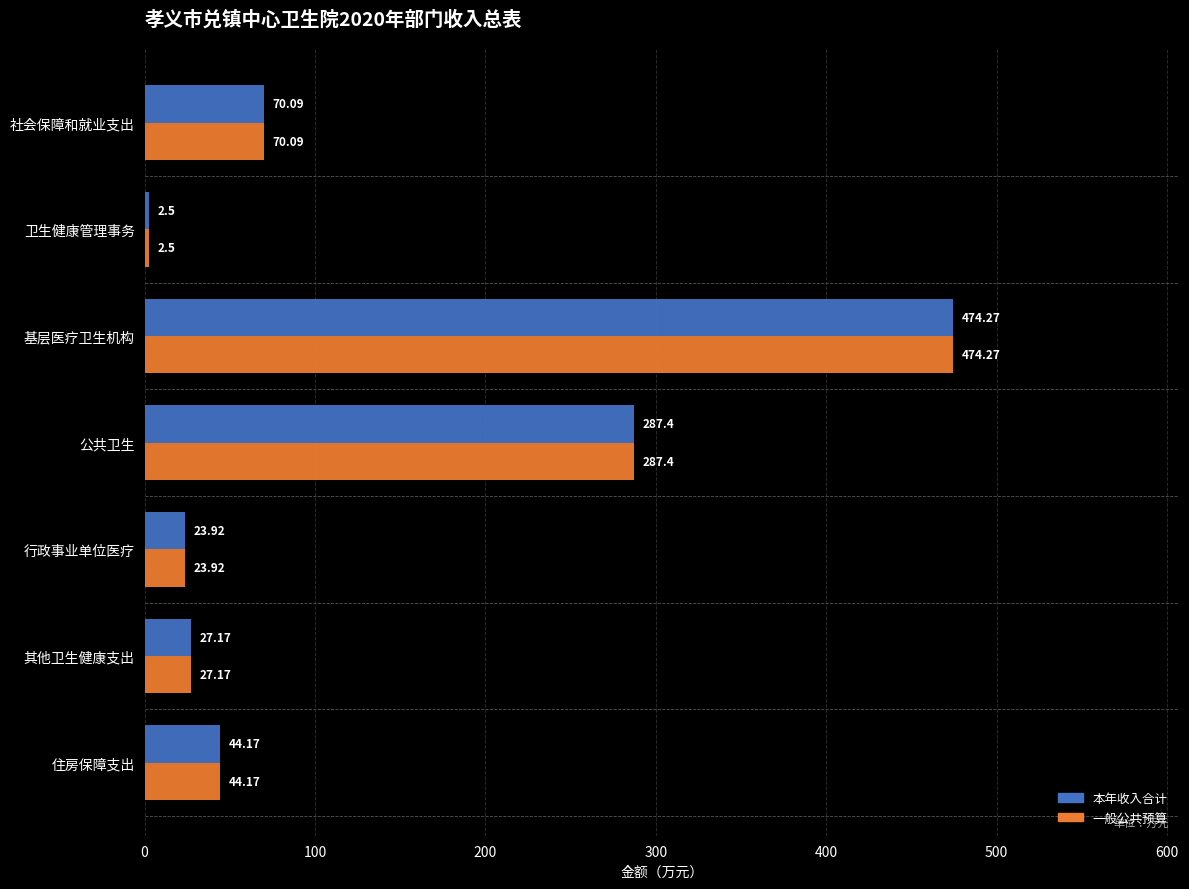

What is the difference between the maximum and minimum values in the 本年收入合计 series?

471.8